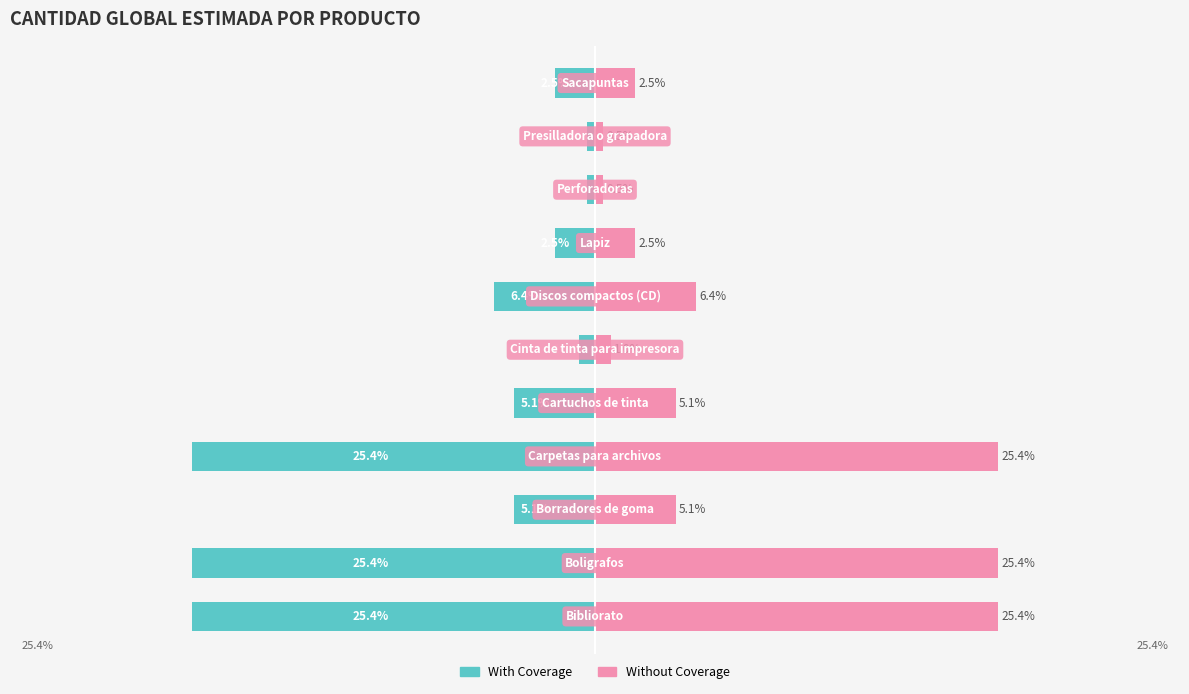

At how many categories does at least one series exceed 16?

3